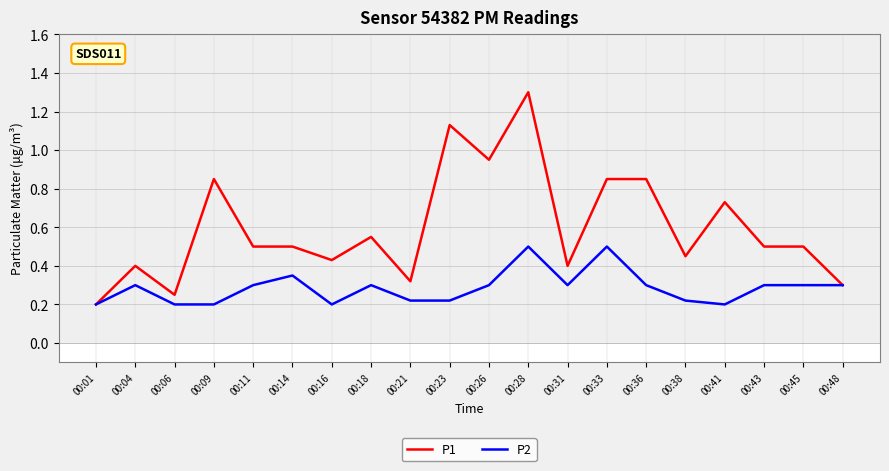

At which category does the chart reach its peak across all series?

00:28